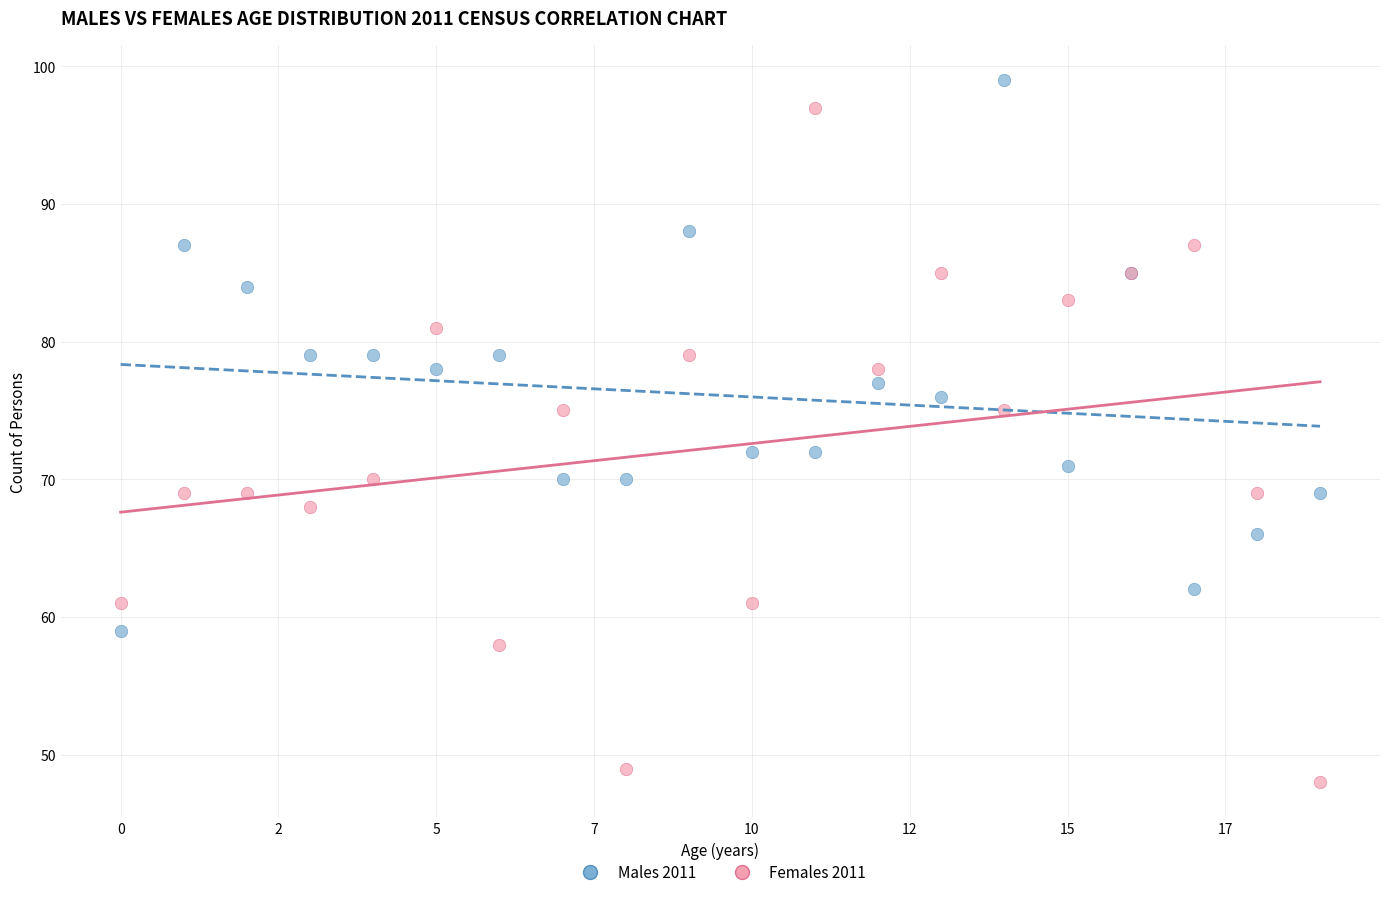

Which series has the widest spread of Y values?

Females 2011